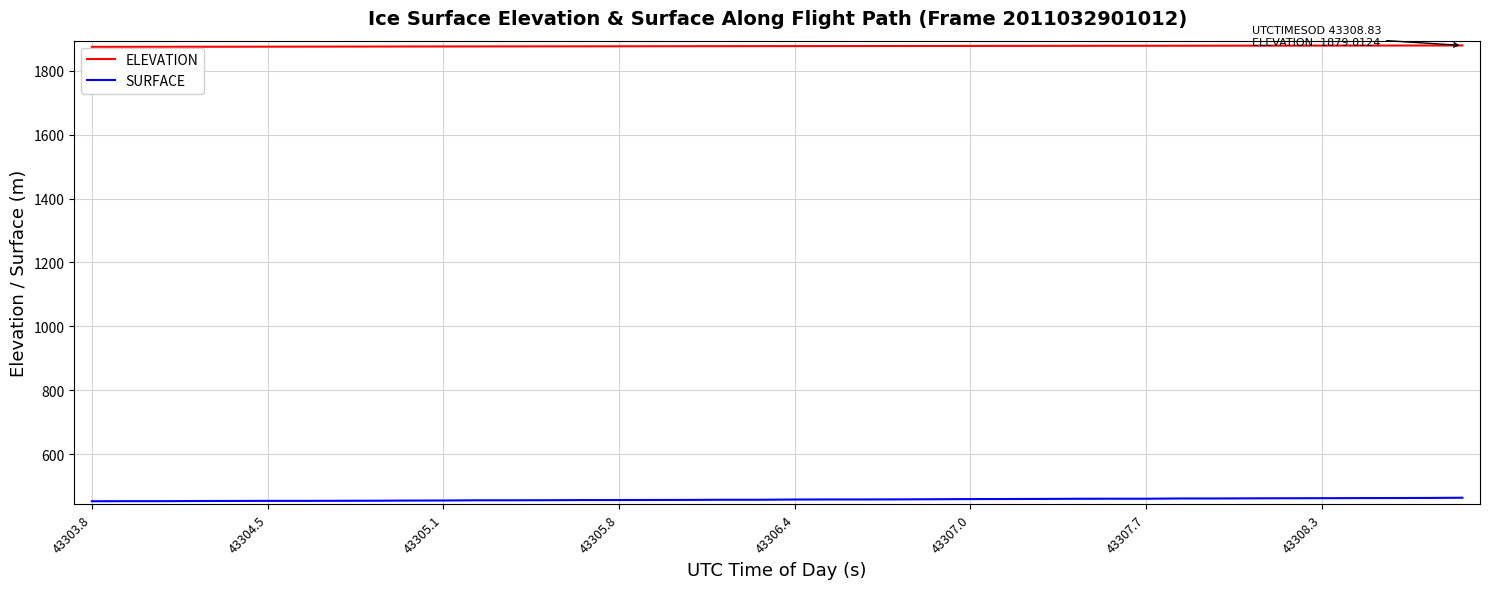

What is the minimum value for SURFACE?

452.9